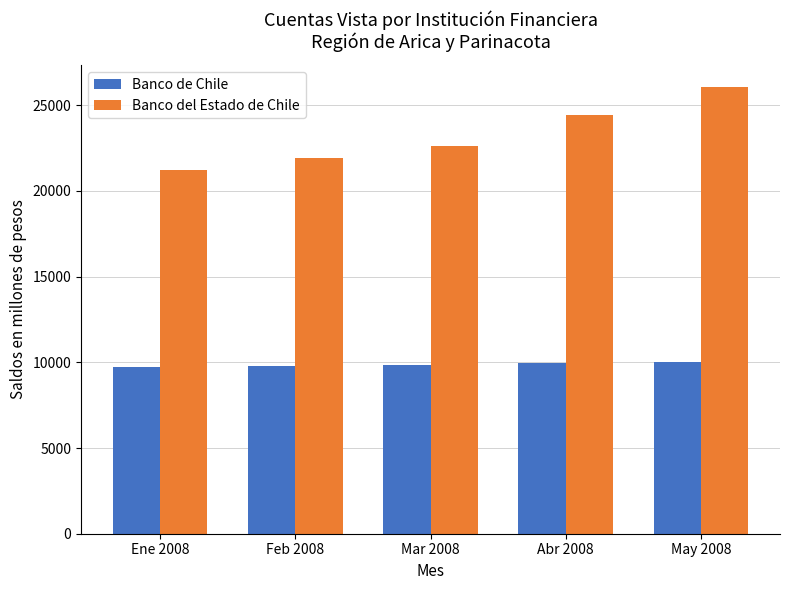

At which category is the sum across all series the highest?

May 2008